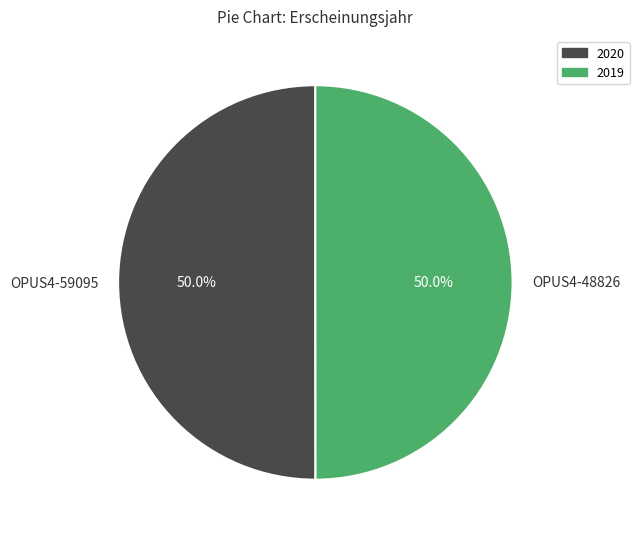

What is the ratio of the value at OPUS4-59095 to the value at OPUS4-48826?

1.0